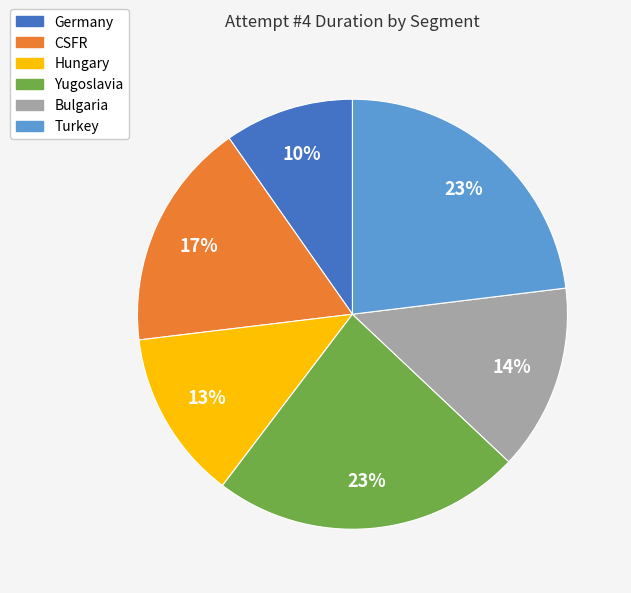

Do CSFR and Hungary together represent more than half of the pie?

No